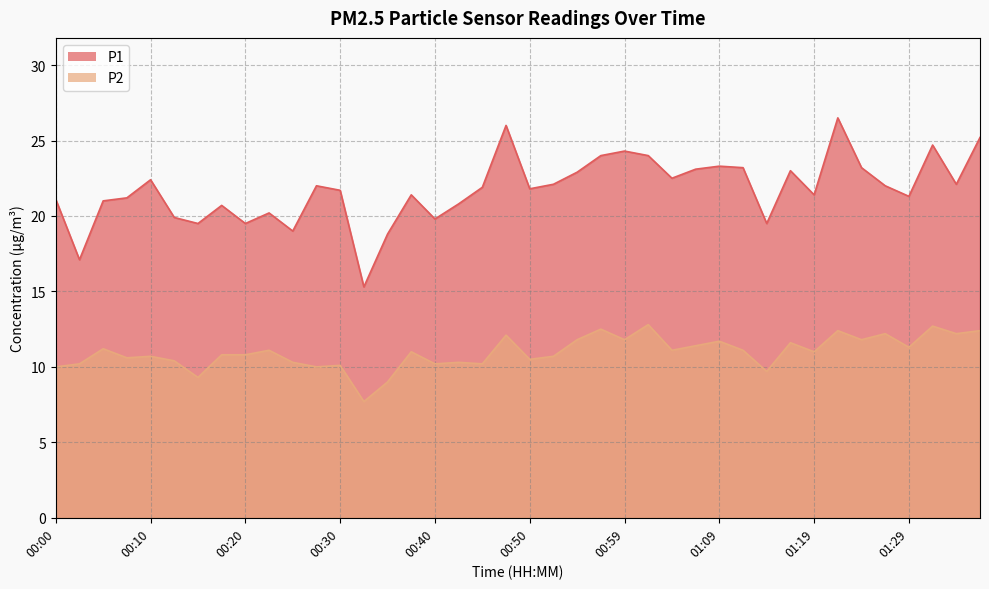

Is the value of P2 at 00:27 greater than the value of P1 at 00:50?

No